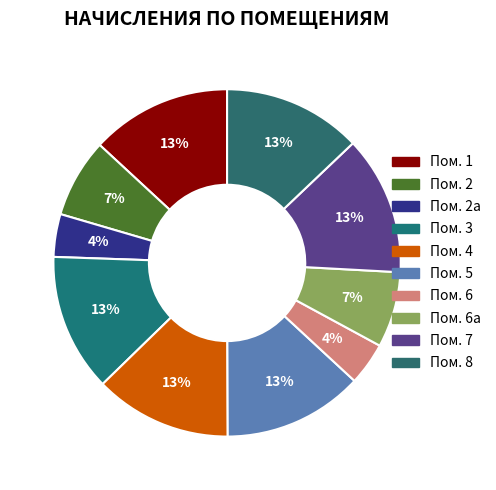

Count the number of slices in the pie.

10